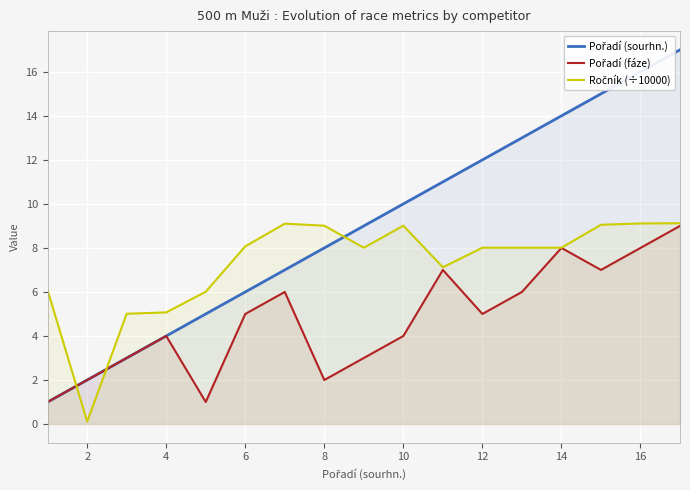

What is the value of the Pořadí (fáze) point at the 2nd from the left?

2.0